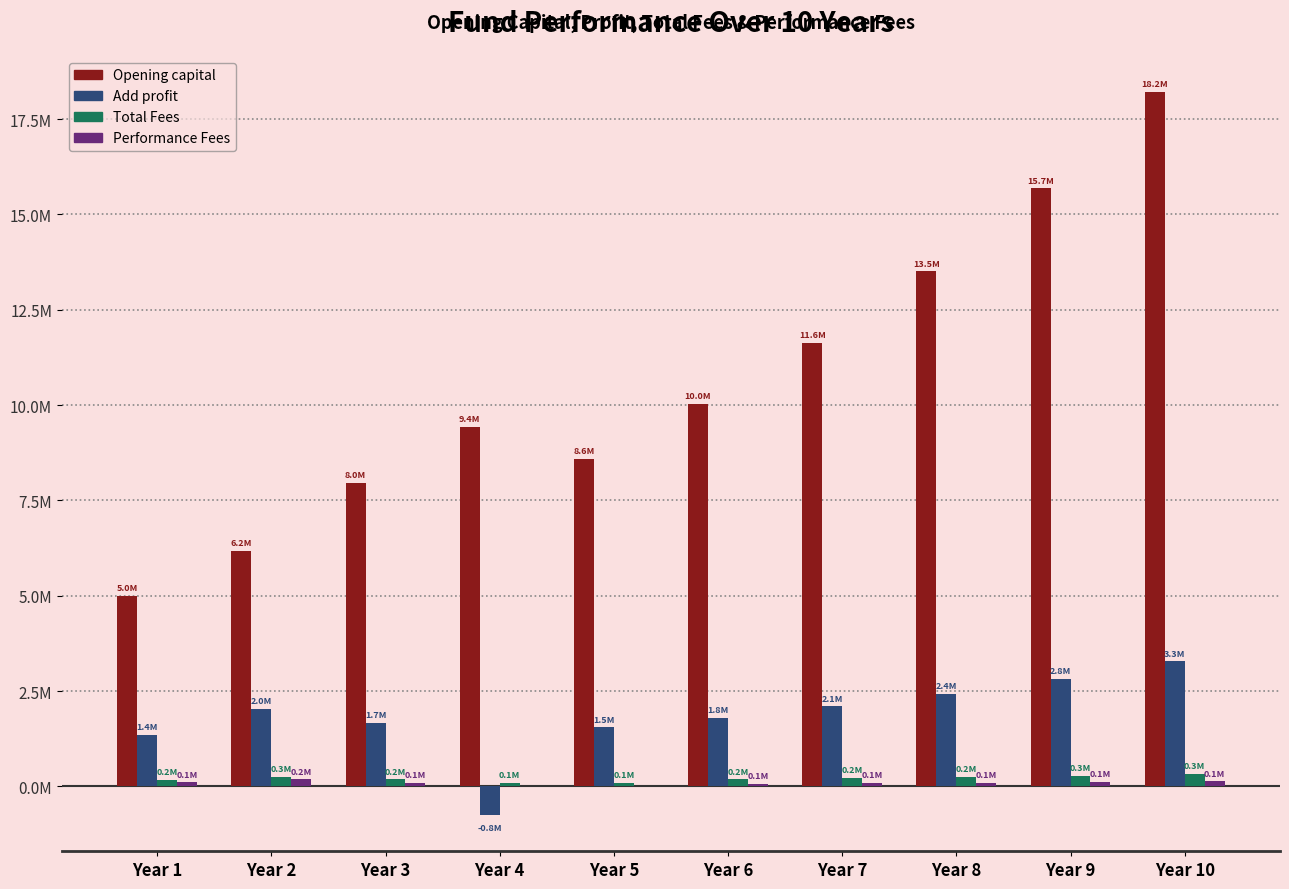

What is the minimum value shown in the chart?

-754833.3